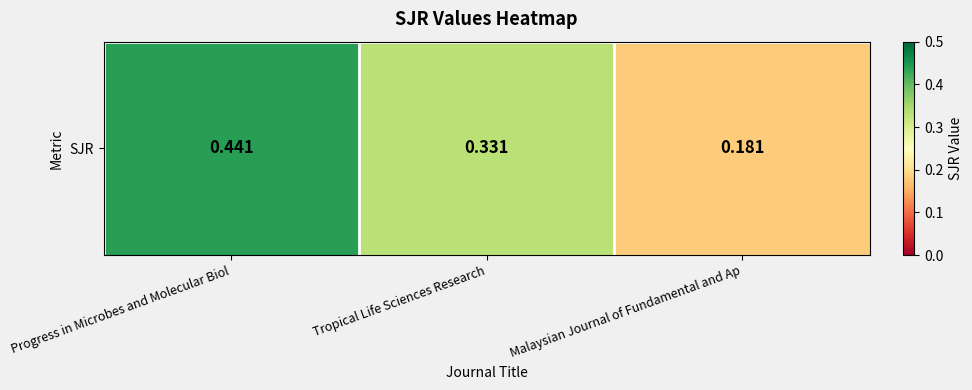

List the labels in order of value, smallest first.

Malaysian Journal of Fundamental and Ap, Tropical Life Sciences Research, Progress in Microbes and Molecular Biol